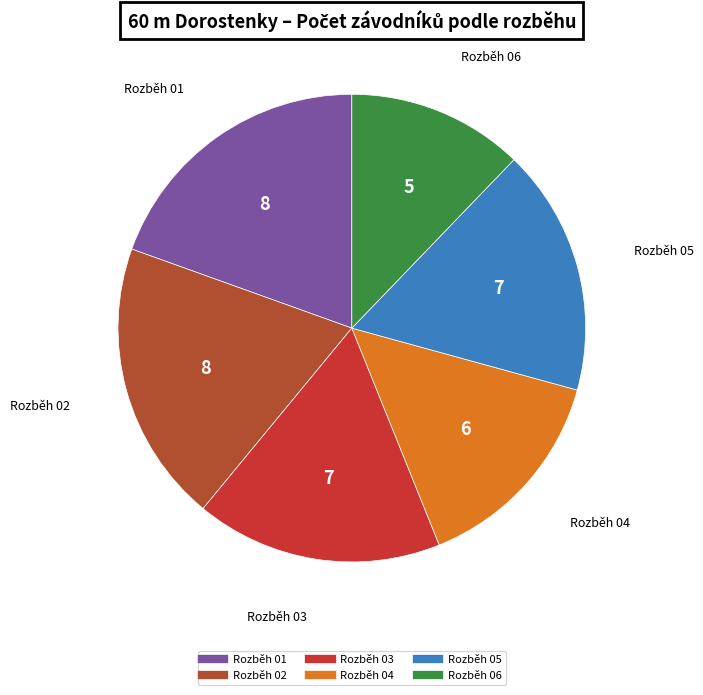

Count the number of slices in the pie.

6